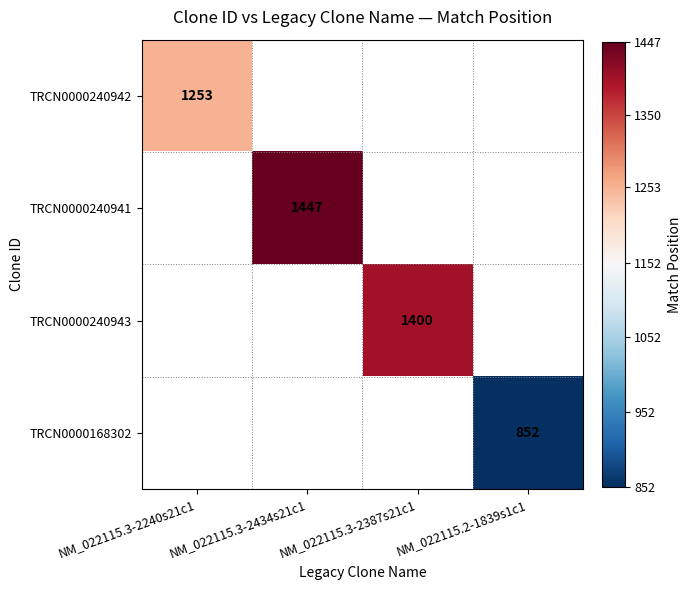

True or false: TRCN0000168302 has a value of 499 at NM_022115.2-1839s1c1.

False